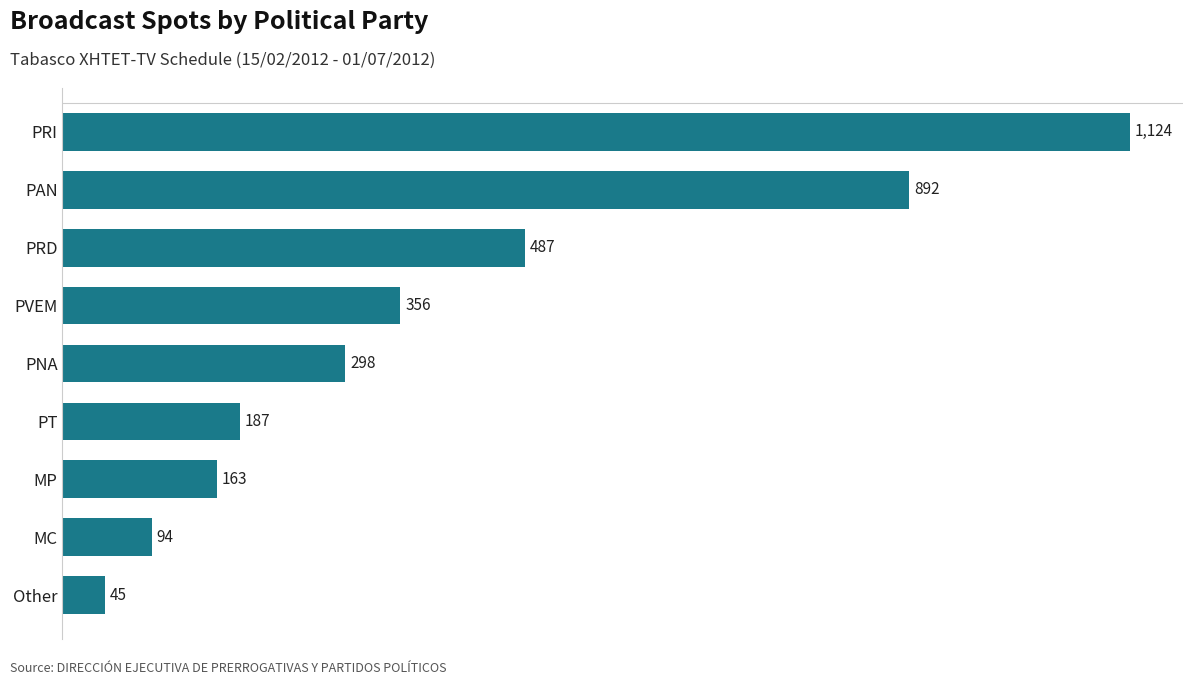

Reading bottom to top, list all the values displayed in this chart.

45	94	163	187	298	356	487	892	1124